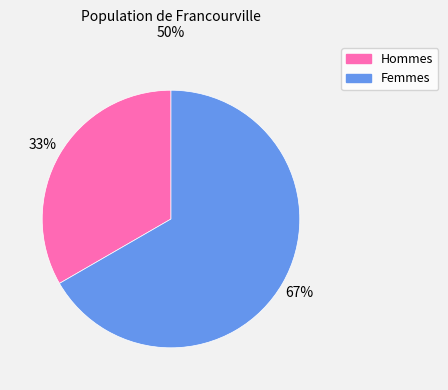

To the nearest percent, what is the average slice percentage?

50%